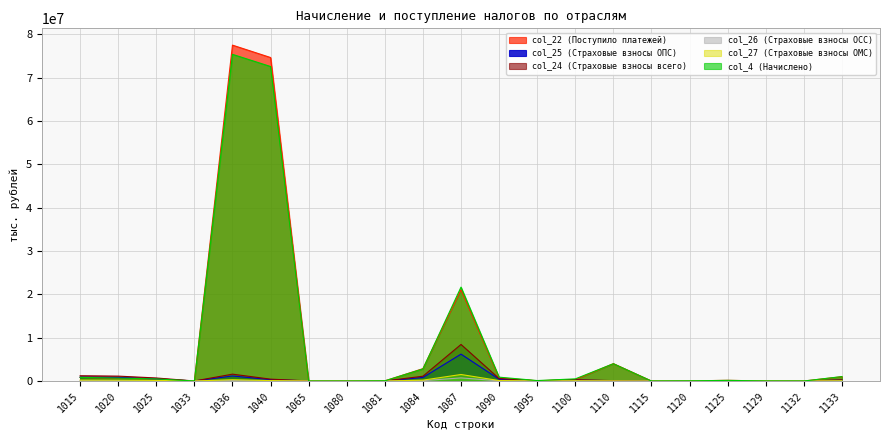

At which category does col_27 (Страховые взносы ОМС) reach its first local valley?

1033